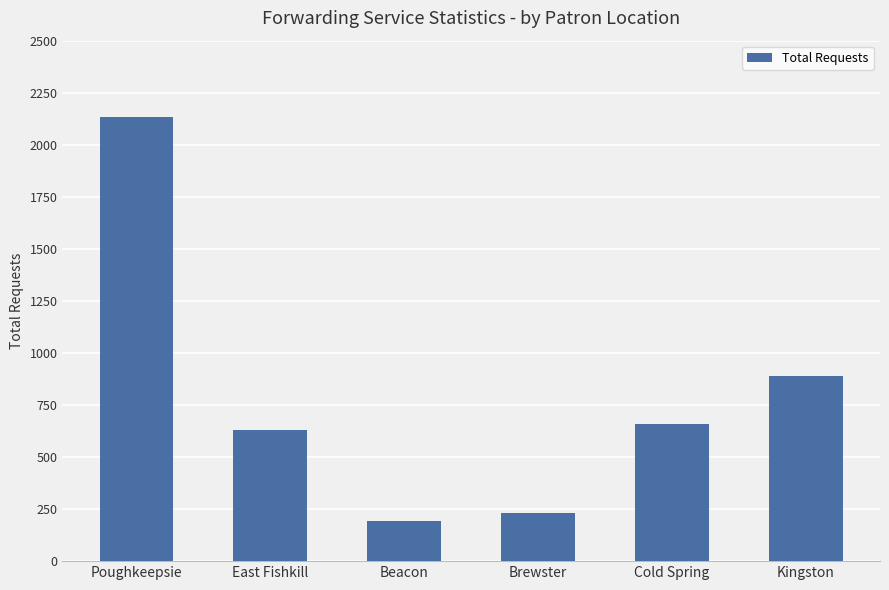

What is the label of the 4th bar from the left?

Brewster